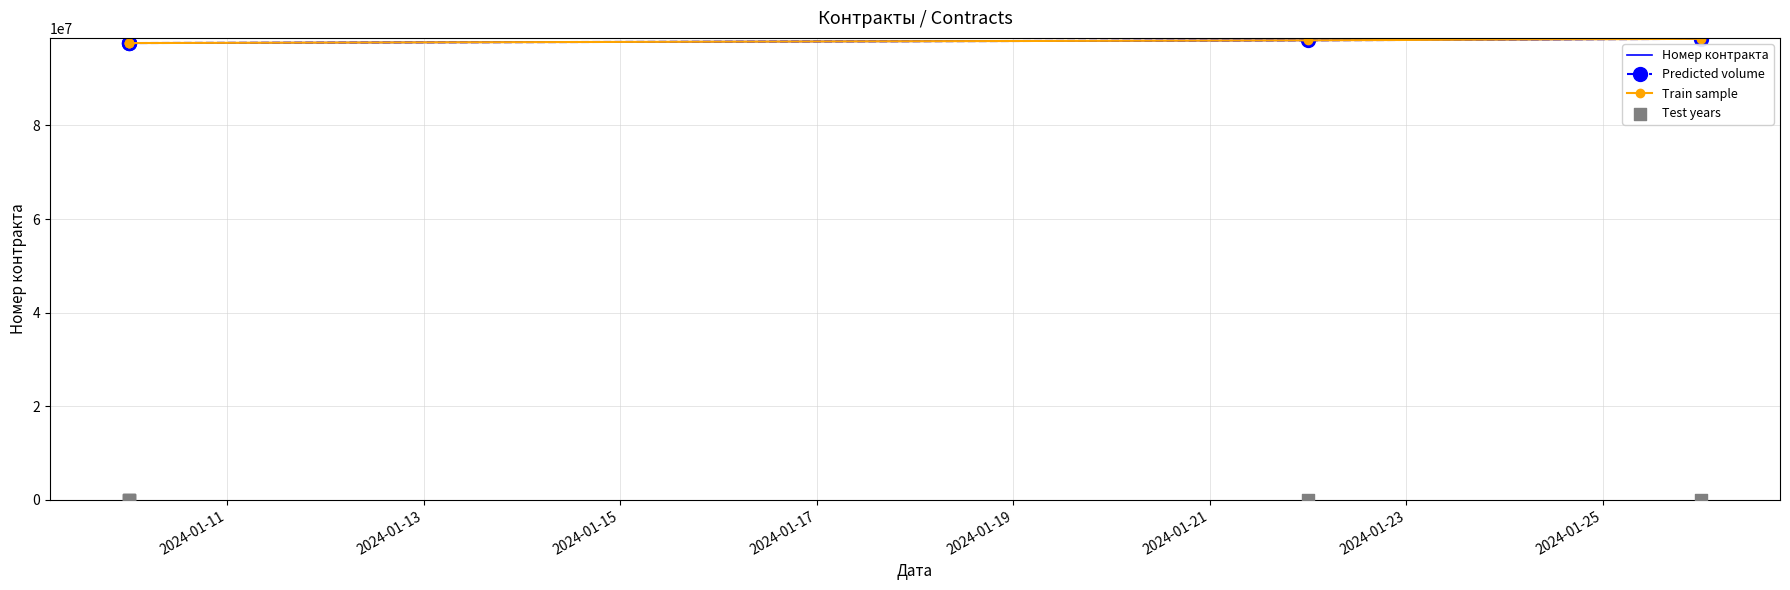

What are all the series names shown in the legend?

Номер контракта, Predicted volume, Train sample, Test years